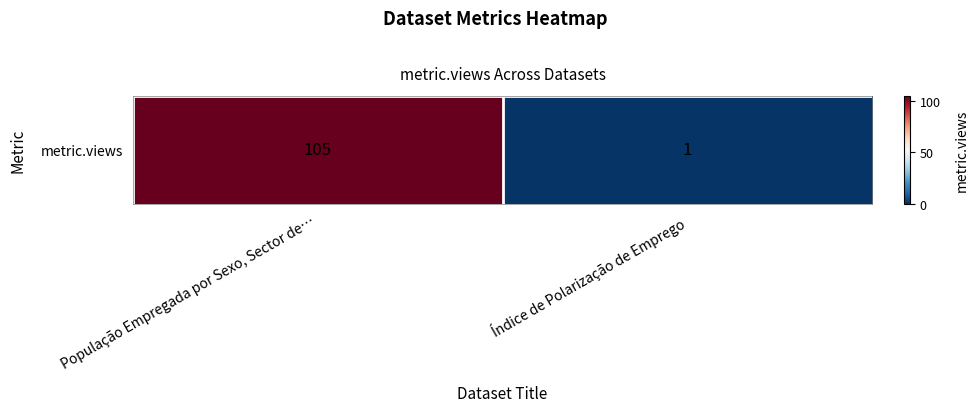

At which label is the value closest to 53?

População Empregada por Sexo, Sector de…